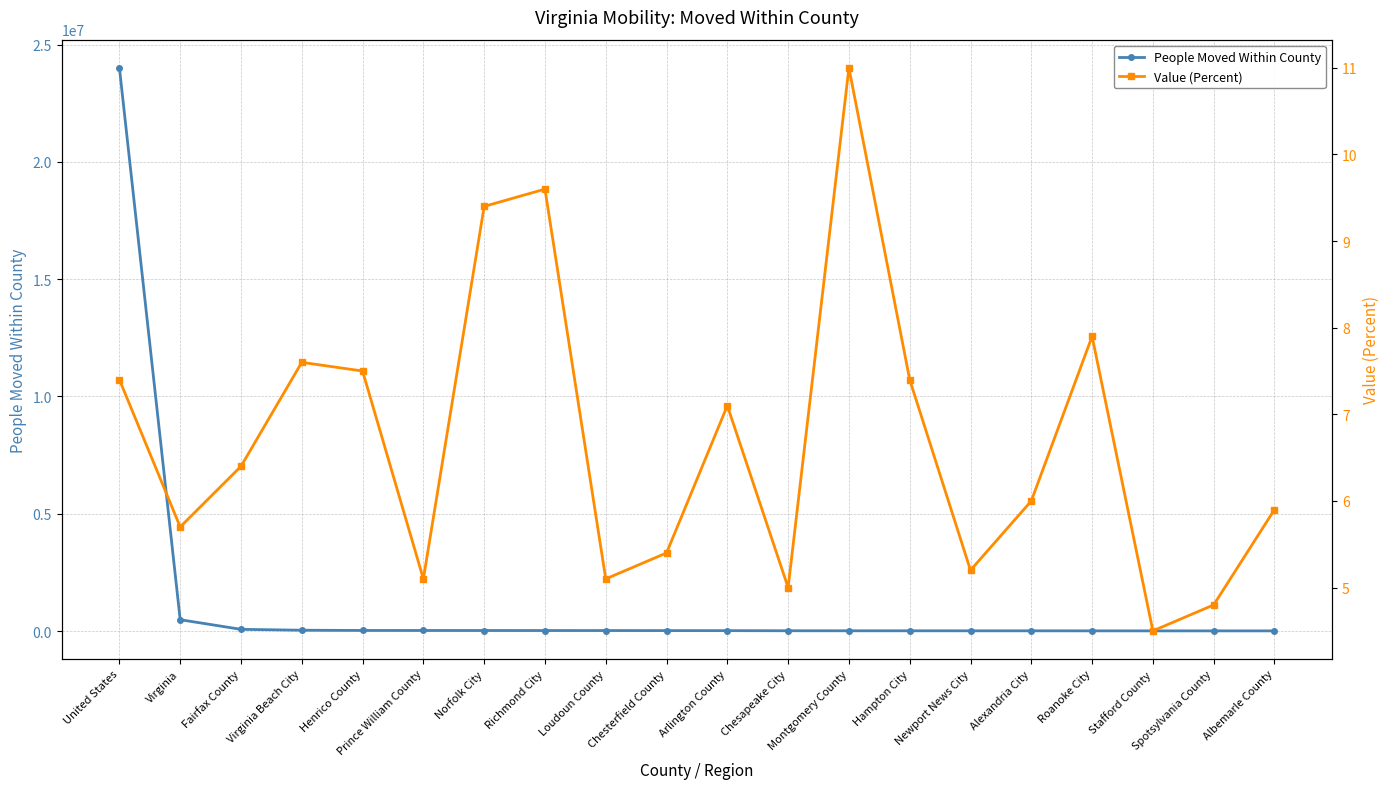

Read the People Moved Within County value at Prince William County.

23857